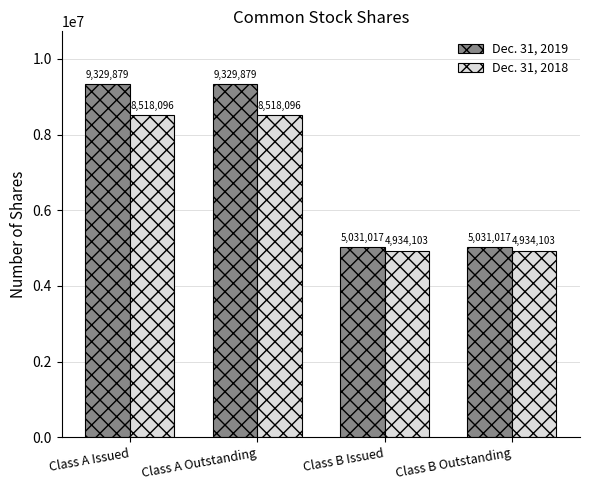

What position from the left is Class B Outstanding?

4